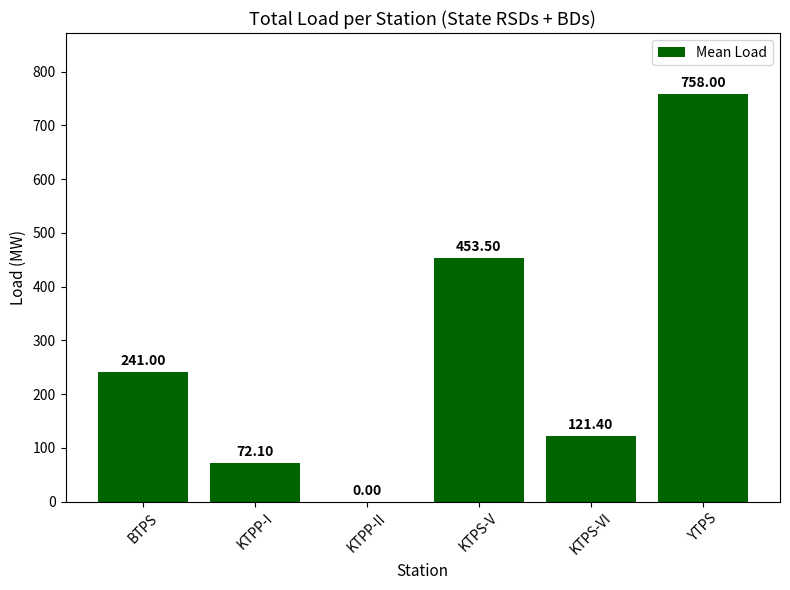

Where is the data nearest to the value 379?

KTPS-V